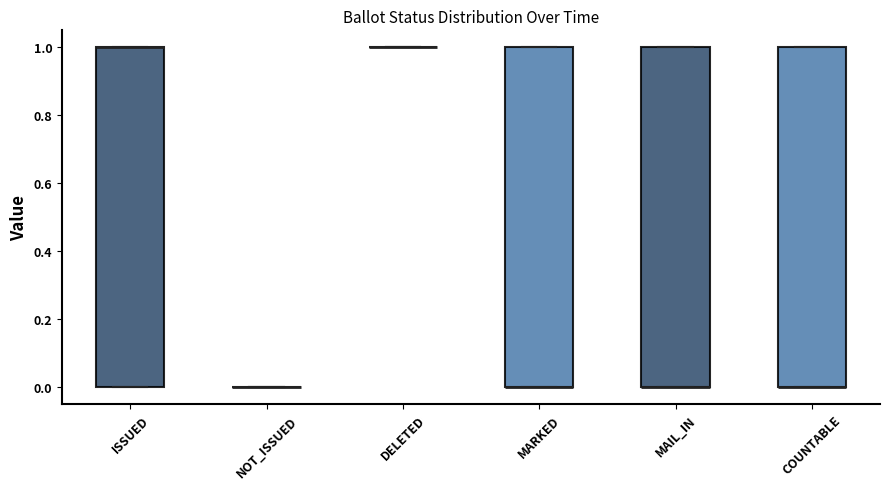

Where is the upper edge of the box for COUNTABLE on the y-axis? The values are not printed on the chart, so give them approximately, as read against the axis.

1